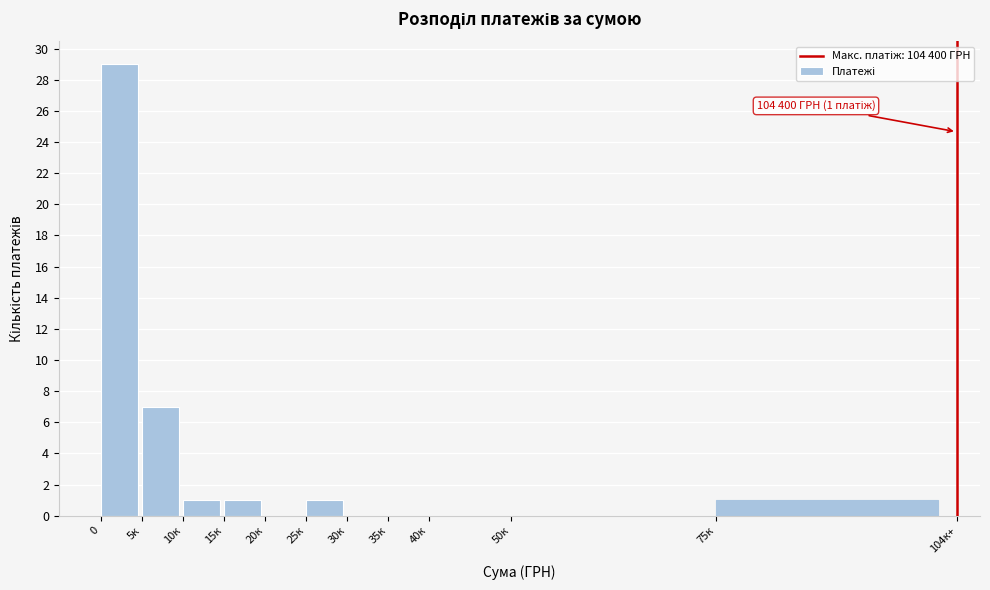

Reading left to right, extract all data points from this chart.

0=29	5к=7	10к=1	15к=1	20к=0	25к=1	30к=0	35к=0	40к=0	50к=0	75к=1